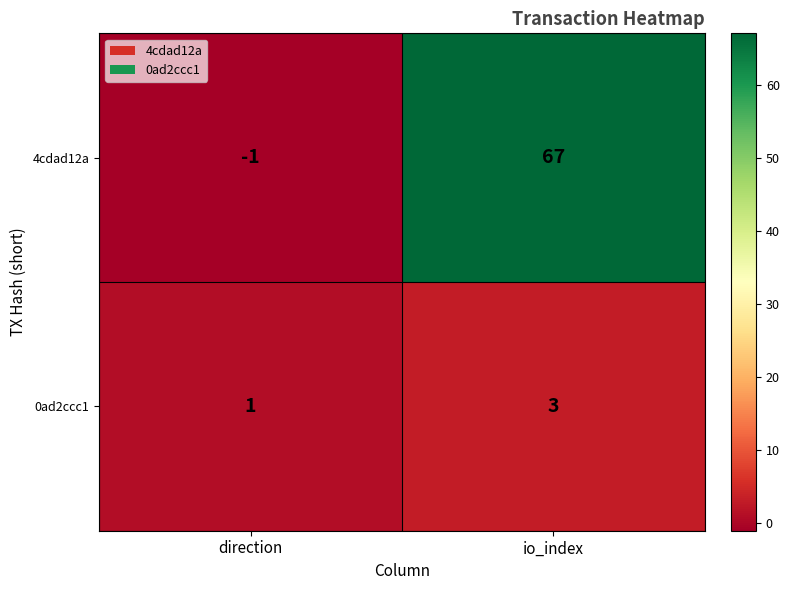

Which series has the largest total across all categories?

4cdad12a